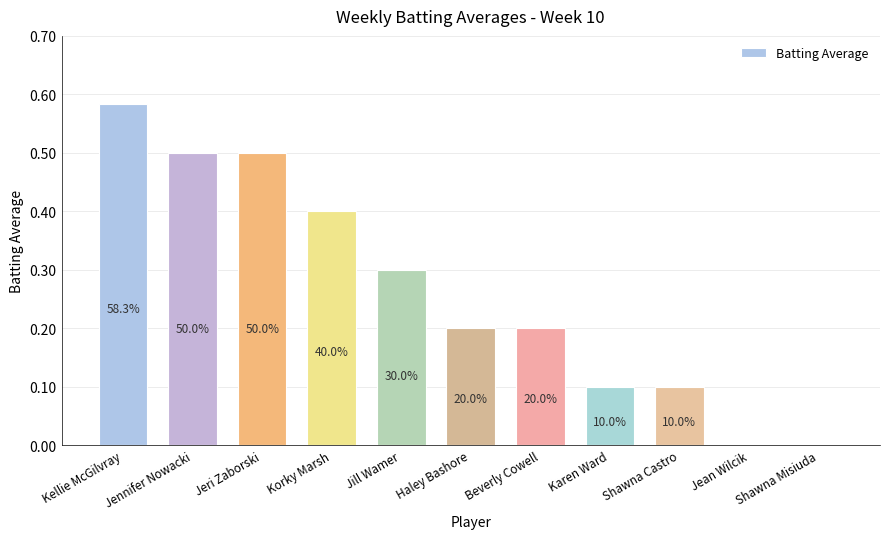

List the labels in order of value, smallest first.

Jean Wilcik, Shawna Misiuda, Karen Ward, Shawna Castro, Haley Bashore, Beverly Cowell, Jill Wamer, Korky Marsh, Jennifer Nowacki, Jeri Zaborski, Kellie McGilvray